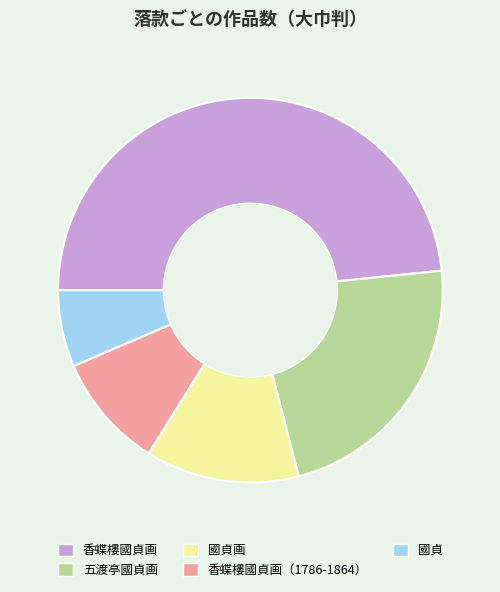

Is 五渡亭國貞画 the majority of the pie?

No